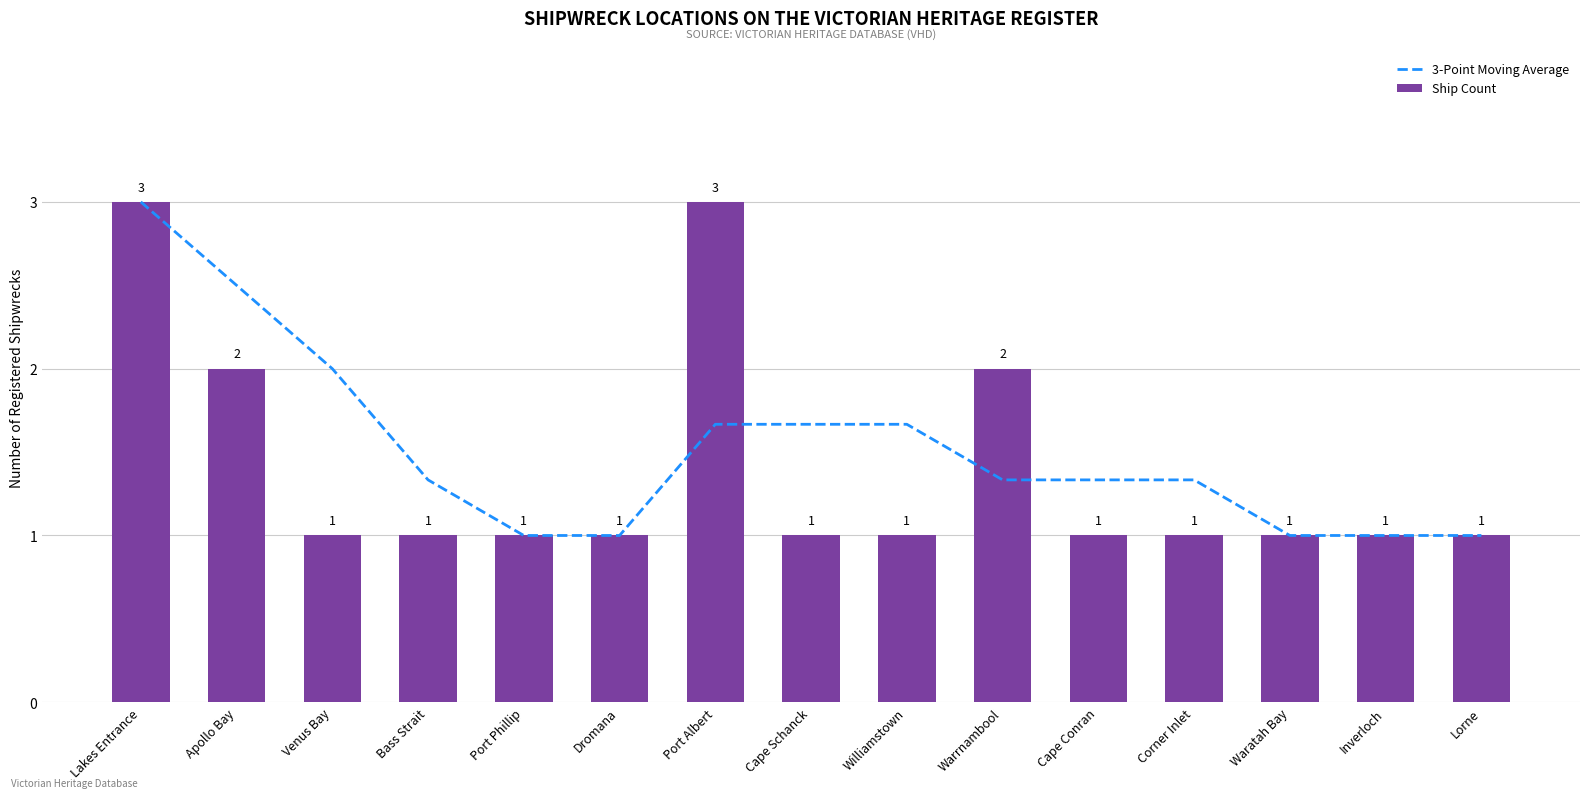

Read the Ship Count value at Waratah Bay.

1